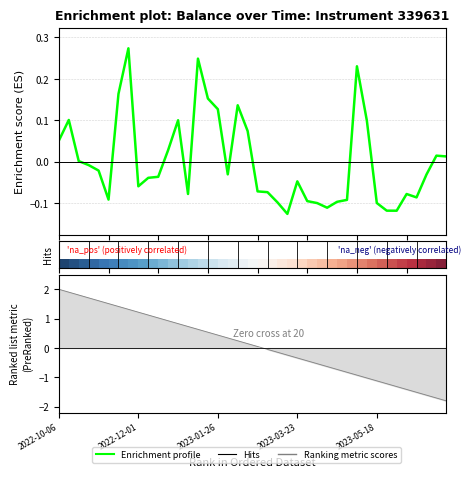

What is the label of the 3rd point from the left?

2023-01-26